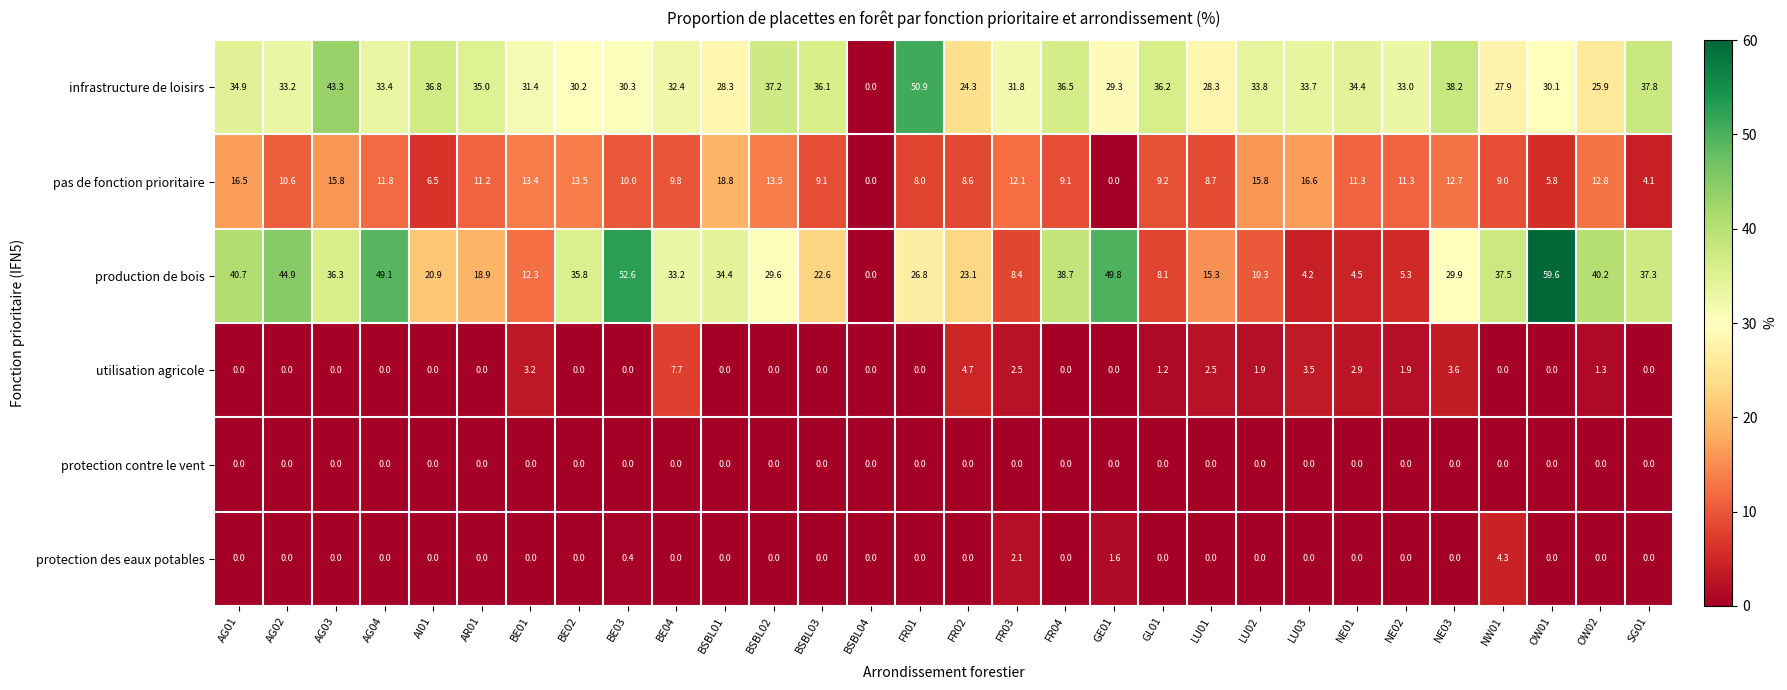

At which label is production de bois closest to 29?

BSBL02